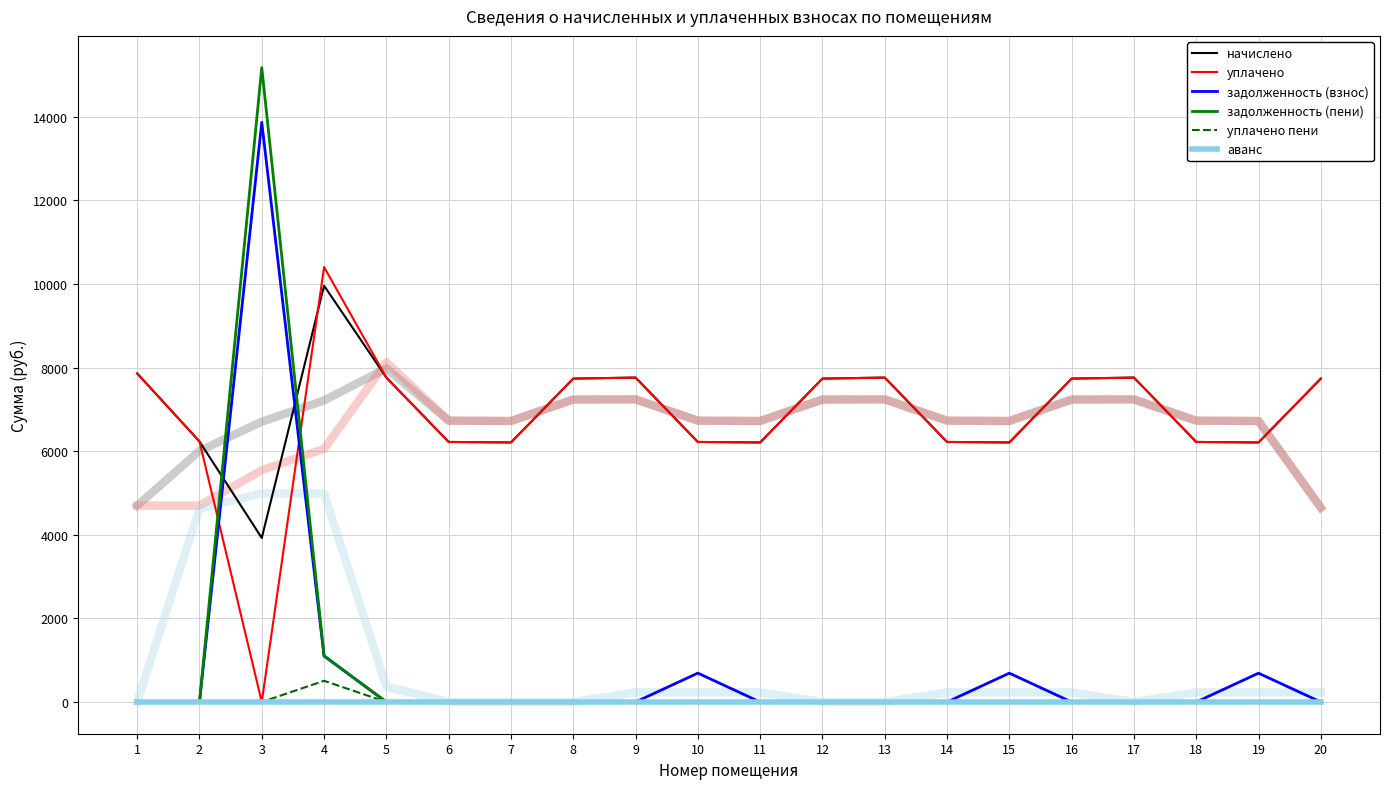

Reading right to left, list all the values displayed in this chart.

начислено: 20=7737.7	19=6210.0	18=6222.4	17=7762.5	16=7737.8	15=6210.0	14=6222.4	13=7762.5	12=7737.7	11=6210.0	10=6222.4	9=7762.5	8=7737.7	7=6210.0	6=6222.4	5=7762.5	4=9960.8	3=3924.7	2=6234.8	1=7861.9
уплачено: 20=7737.7	19=6210.0	18=6222.4	17=7762.5	16=7737.8	15=6210.0	14=6222.4	13=7762.5	12=7737.7	11=6210.0	10=6222.4	9=7762.5	8=7737.7	7=6210.0	6=6222.4	5=7762.5	4=10407.0	3=0.0	2=6234.8	1=7861.9
задолженность (взнос): 20=0.0	19=690.0	18=0.0	17=0.0	16=0.0	15=690.0	14=0.0	13=0.0	12=0.0	11=0.0	10=691.4	9=0.0	8=0.0	7=0.0	6=0.0	5=0.0	4=1098.8	3=13870.6	2=0.0	1=0.0
задолженность (пени): 20=0.0	19=0.0	18=0.0	17=0.0	16=0.0	15=0.0	14=0.0	13=0.0	12=0.0	11=0.0	10=0.0	9=0.0	8=0.0	7=0.0	6=0.0	5=0.0	4=1106.8	3=15178.8	2=0.0	1=0.0
уплачено пени: 20=0.0	19=0.0	18=0.0	17=0.0	16=0.0	15=0.0	14=0.0	13=0.0	12=0.0	11=0.0	10=2.6	9=0.0	8=0.0	7=0.0	6=0.0	5=0.0	4=507.4	3=0.0	2=0.0	1=0.0
аванс: 20=0.0	19=0.0	18=0.0	17=0.0	16=0.0	15=0.0	14=0.0	13=0.0	12=0.0	11=0.0	10=0.0	9=0.0	8=0.0	7=0.0	6=0.0	5=0.0	4=0.0	3=0.0	2=0.0	1=0.0